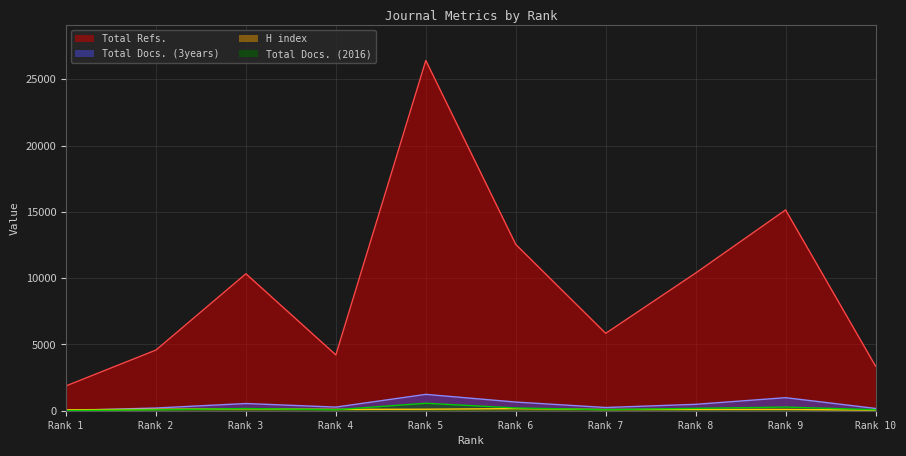

At which label is Total Refs. closest to 14149?

Rank 9